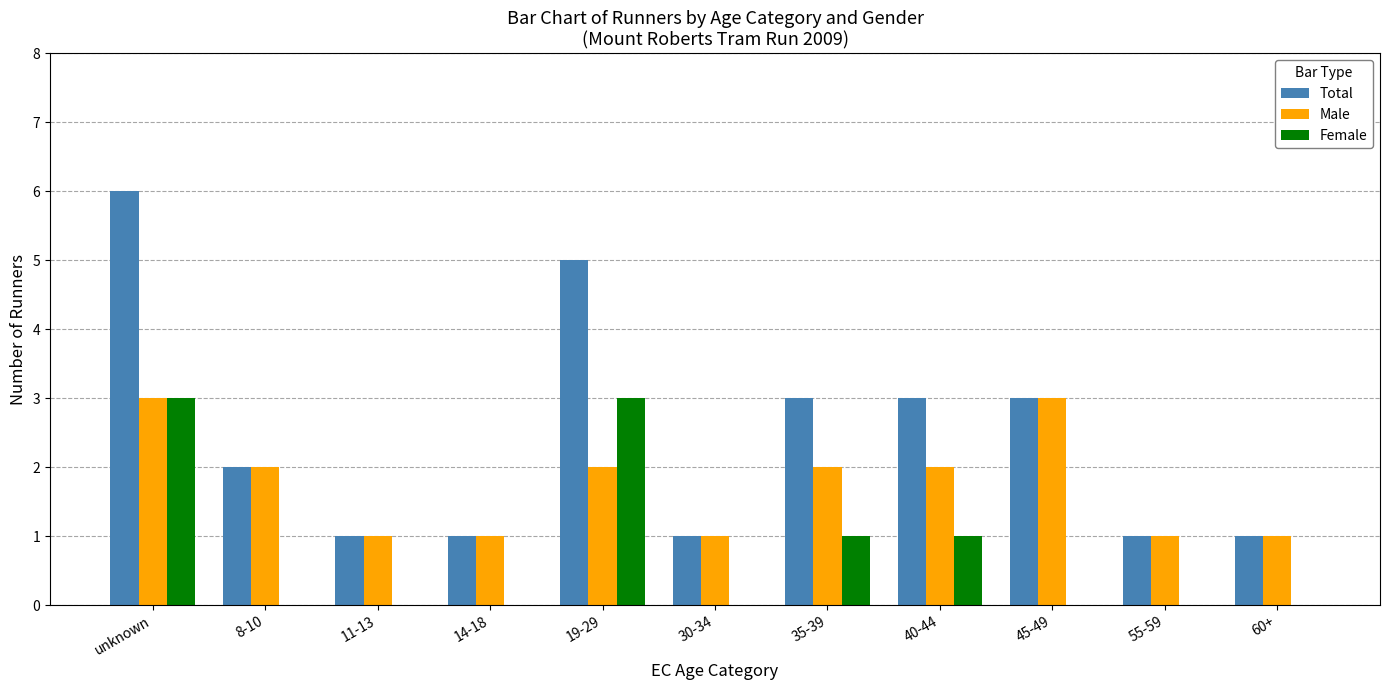

True or false: Female has a value of -2 at 14-18.

False